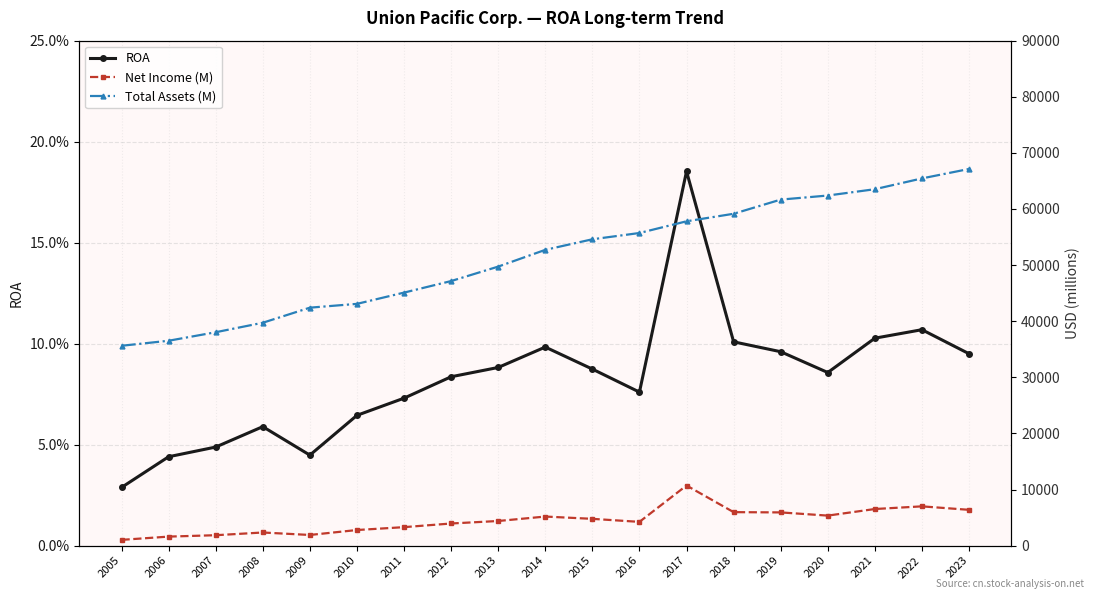

How many lines are shown in the chart?

3